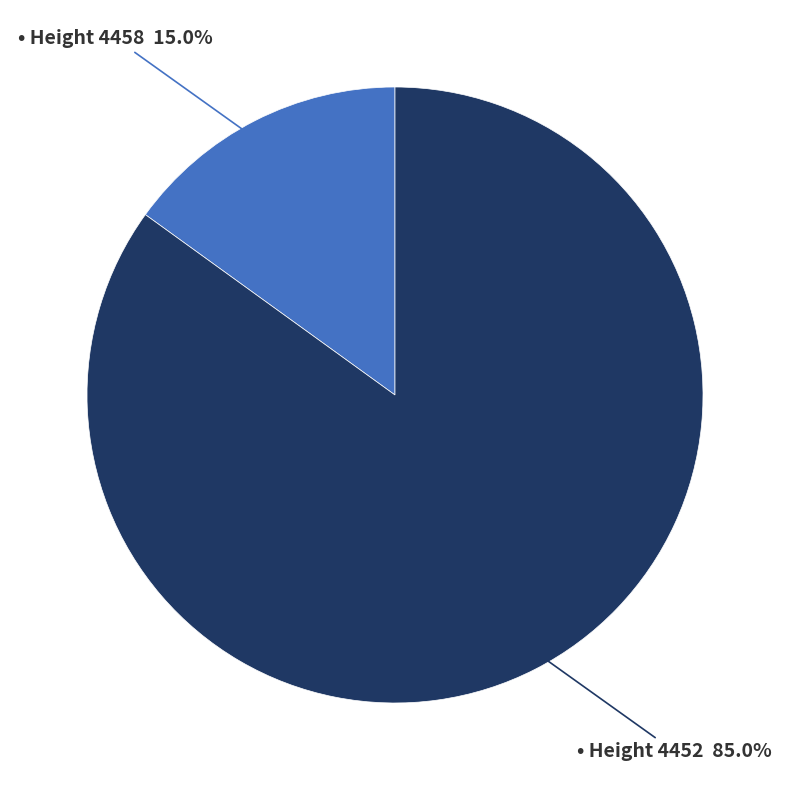

Is there any slice that represents more than half of the pie?

Yes